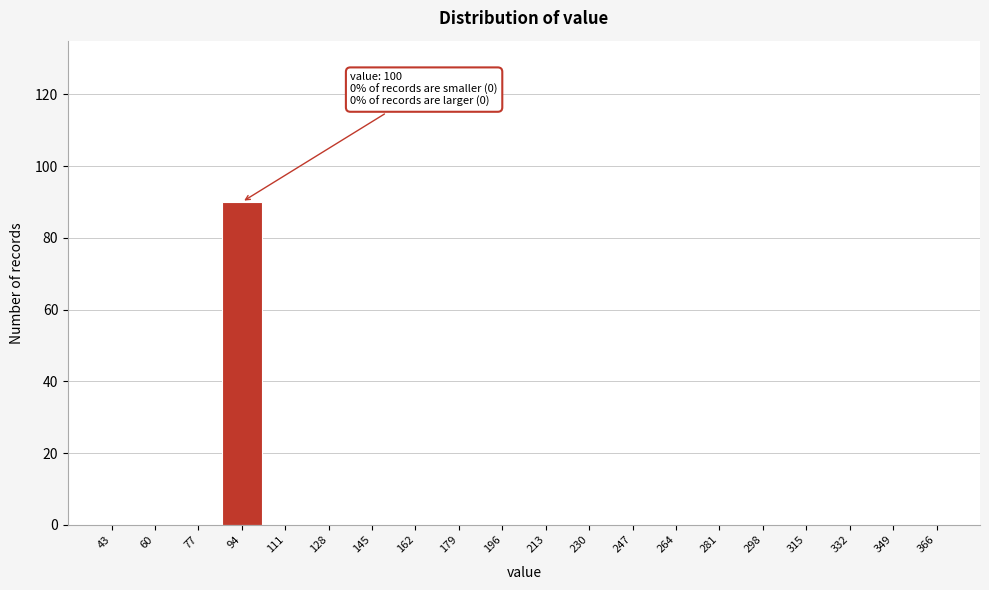

Reading left to right, what are all the values shown in this chart?

43=0	60=0	77=0	94=90	111=0	128=0	145=0	162=0	179=0	196=0	213=0	230=0	247=0	264=0	281=0	298=0	315=0	332=0	349=0	366=0